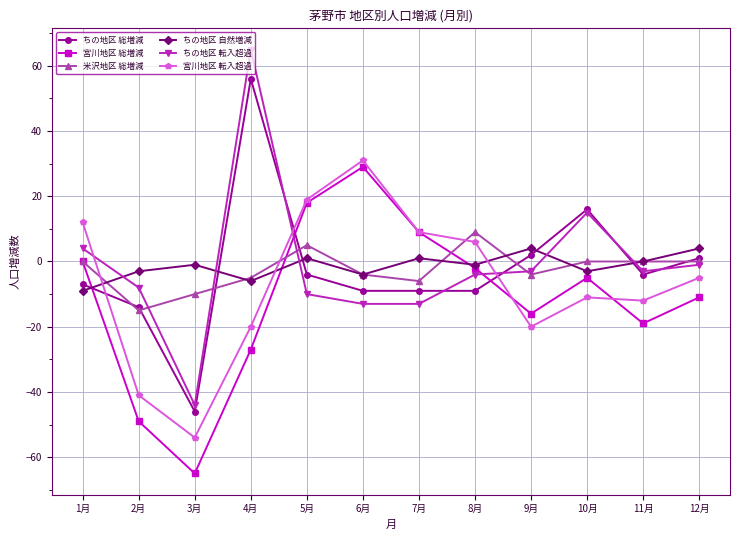

Does the chart have visible grid lines?

Yes